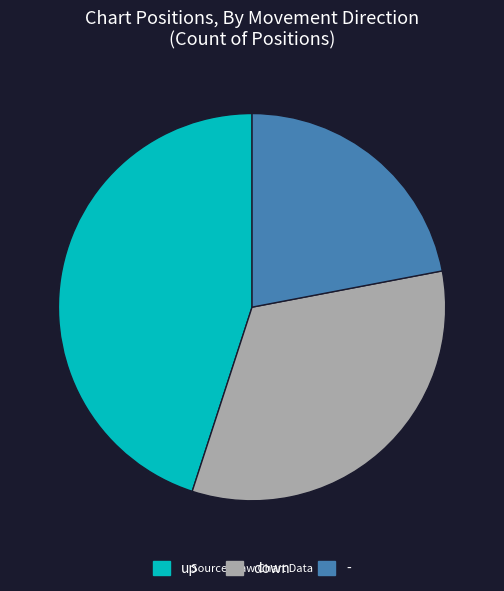

Is there a majority slice in this chart?

No